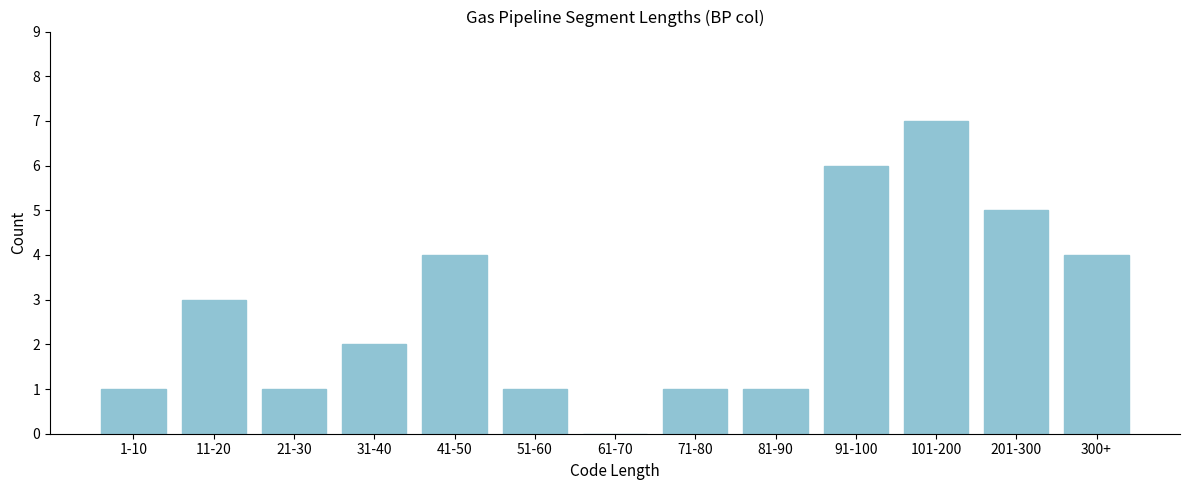

Reading right to left, list all the values displayed in this chart.

300+=4	201-300=5	101-200=7	91-100=6	81-90=1	71-80=1	61-70=0	51-60=1	41-50=4	31-40=2	21-30=1	11-20=3	1-10=1